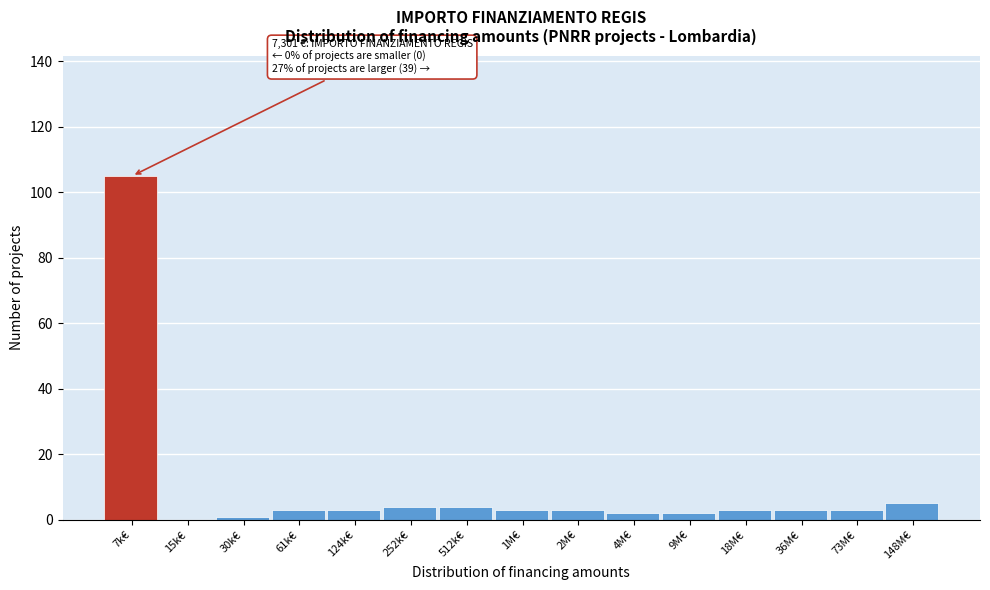

Reading left to right, extract all data points from this chart.

7k€=105	15k€=0	30k€=1	61k€=3	124k€=3	252k€=4	512k€=4	1M€=3	2M€=3	4M€=2	9M€=2	18M€=3	36M€=3	73M€=3	148M€=5